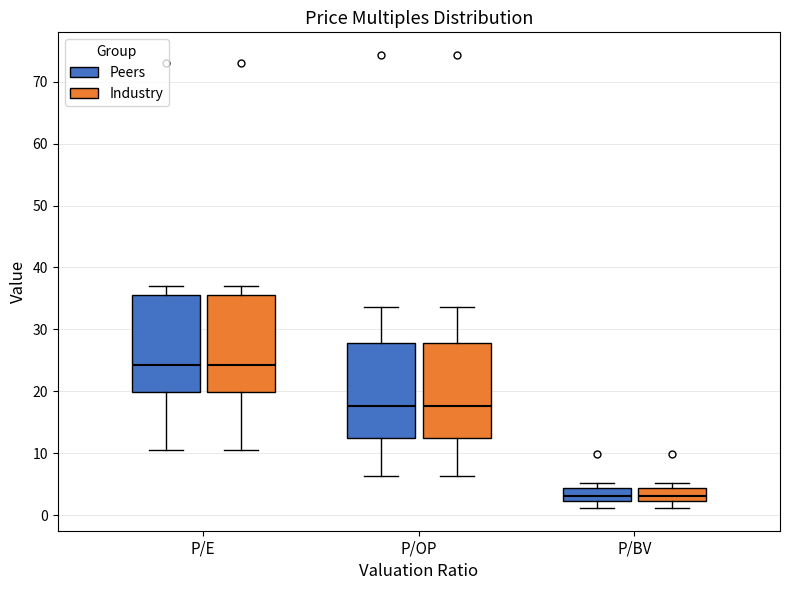

Where does the lower whisker of the box for P/OP (Peers) end on the y-axis? The values are not printed on the chart, so give them approximately, as read against the axis.

6